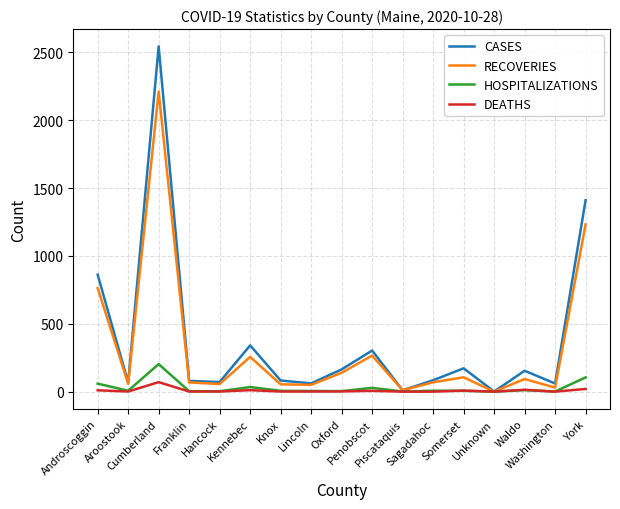

What is the maximum value shown in the chart?

2545